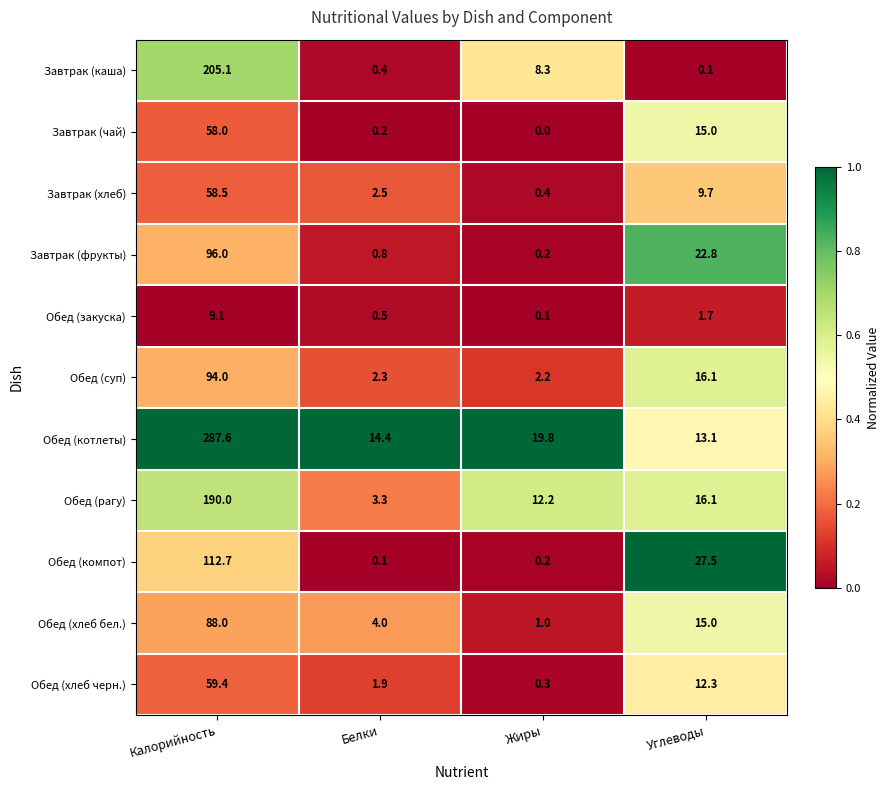

Rank the series at Калорийность from highest to lowest value.

Обед (котлеты), Завтрак (каша), Обед (рагу), Обед (компот), Завтрак (фрукты), Обед (суп), Обед (хлеб бел.), Обед (хлеб черн.), Завтрак (хлеб), Завтрак (чай), Обед (закуска)